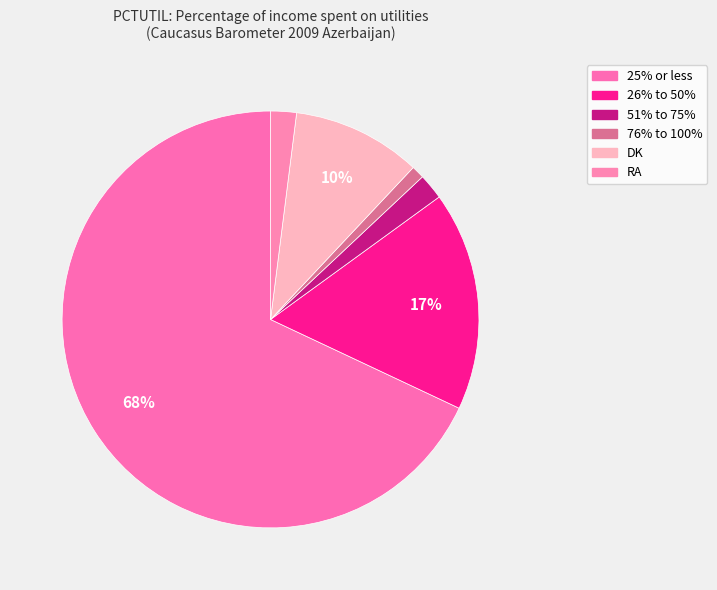

Which category has the smallest portion of the pie?

76% to 100%